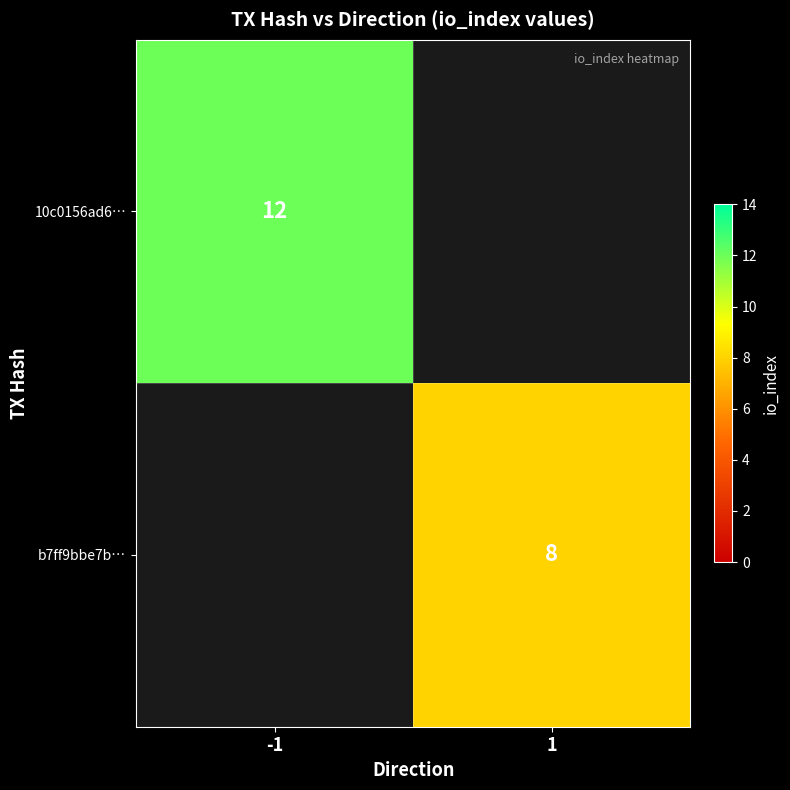

Is it true that b7ff9bbe7b… equals 4 at 1?

False